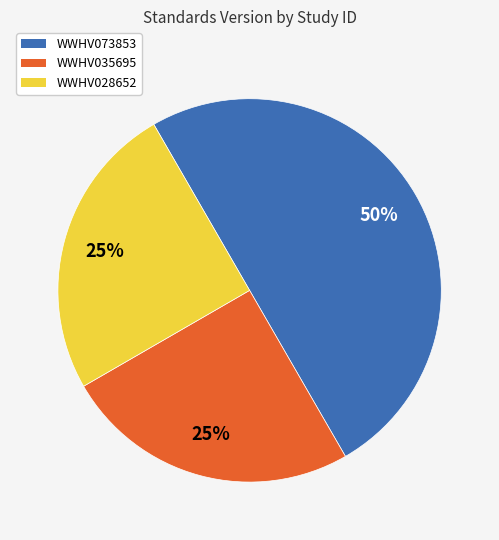

Which has a higher value, WWHV073853 or WWHV028652?

WWHV073853